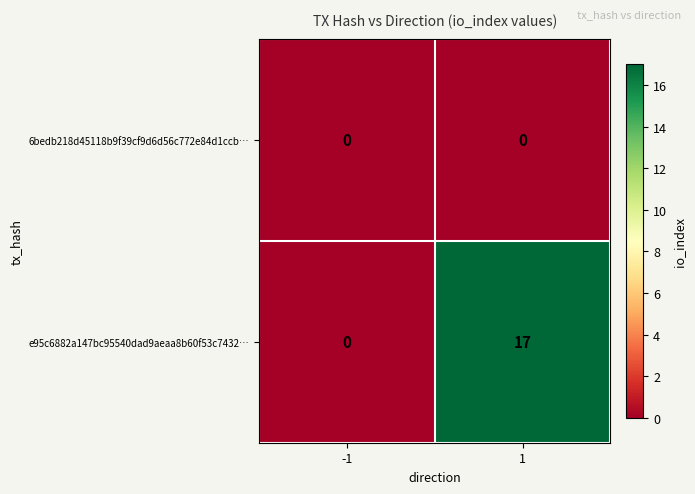

Reading left to right, what are all the values shown in this chart?

6bedb218d45118b9f39cf9d6d56c772e84d1ccb…: -1=0	1=0
e95c6882a147bc95540dad9aeaa8b60f53c7432…: -1=0	1=17